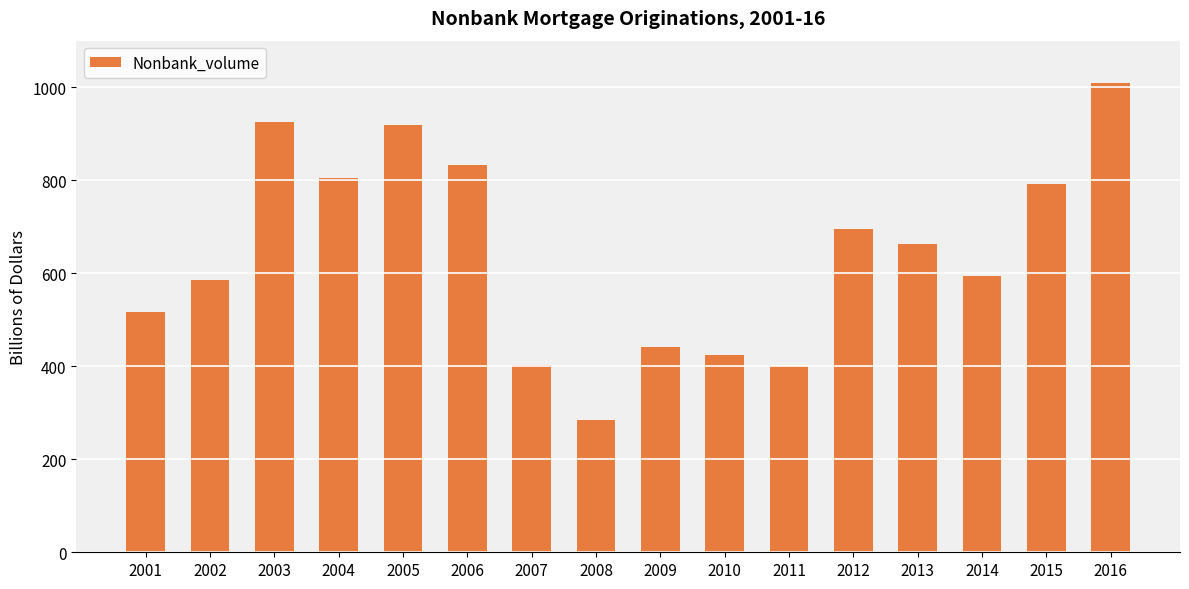

At which label is the value closest to 647?

2013